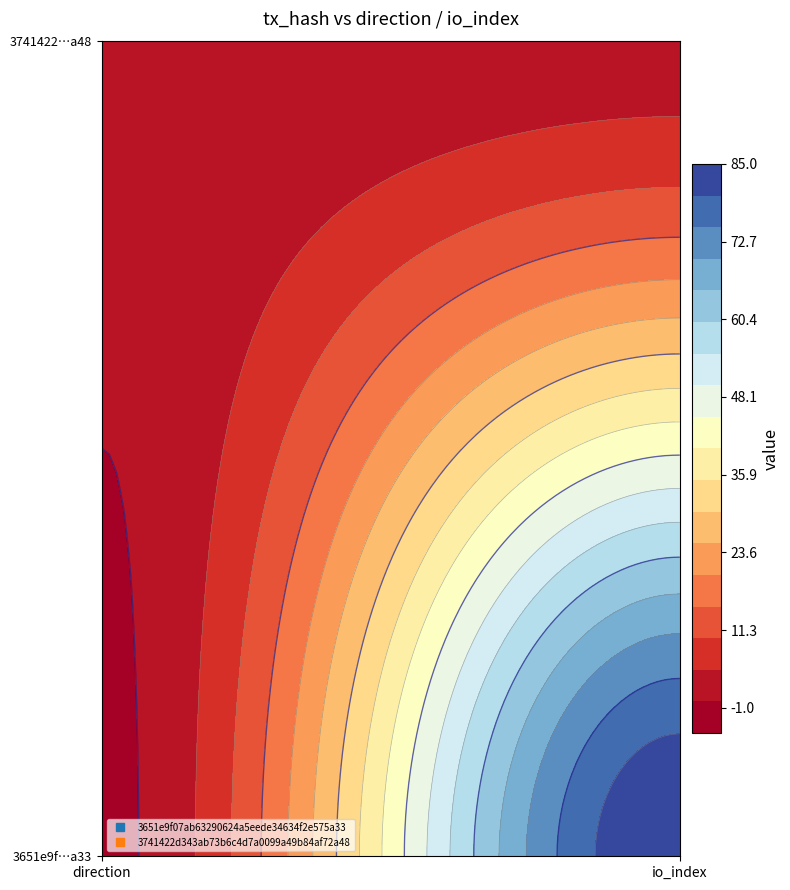

Between 0 and 1, which is larger?

1